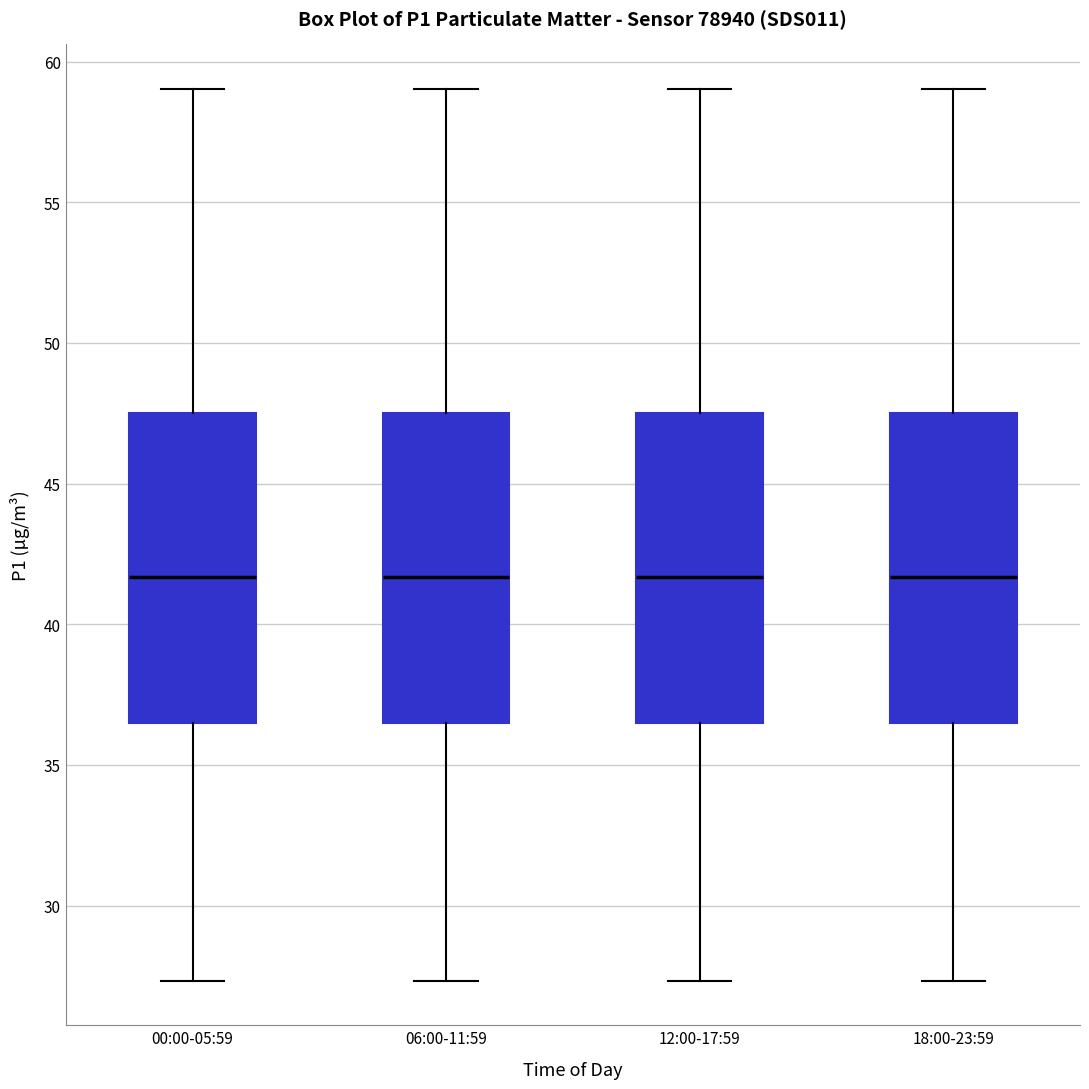

Reading left to right, read every box against the y-axis: the position of its median line, the range the box covers, and the ends of its whiskers. The values are not printed on the chart, so give them approximately, as read against the axis.

00:00-05:59: median 41.5, box 36.5 to 47.5, whiskers 27.5 to 59.0
06:00-11:59: median 41.5, box 36.5 to 47.5, whiskers 27.5 to 59.0
12:00-17:59: median 41.5, box 36.5 to 47.5, whiskers 27.5 to 59.0
18:00-23:59: median 41.5, box 36.5 to 47.5, whiskers 27.5 to 59.0